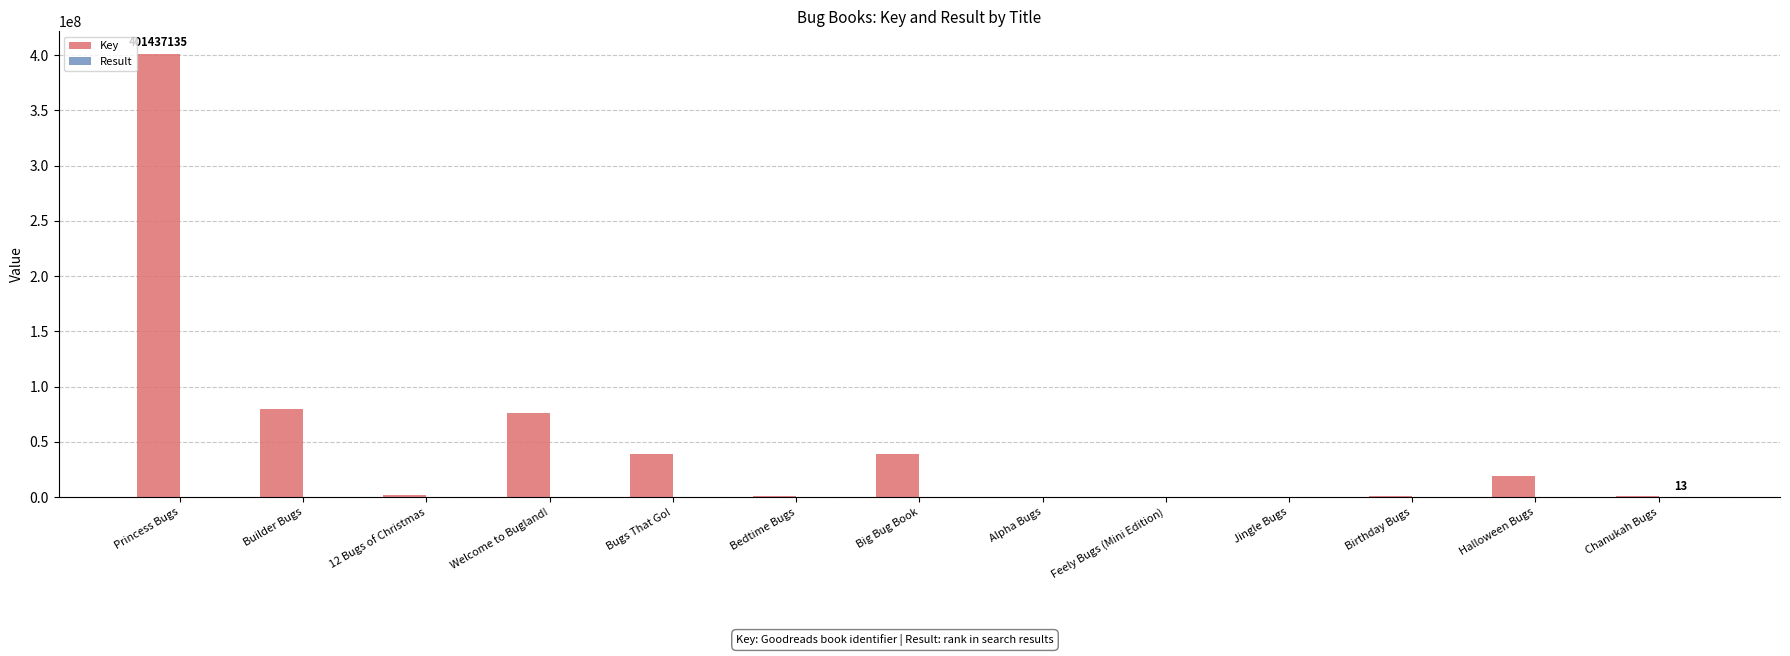

True or false: Key has a value of 52776266 at Big Bug Book.

False